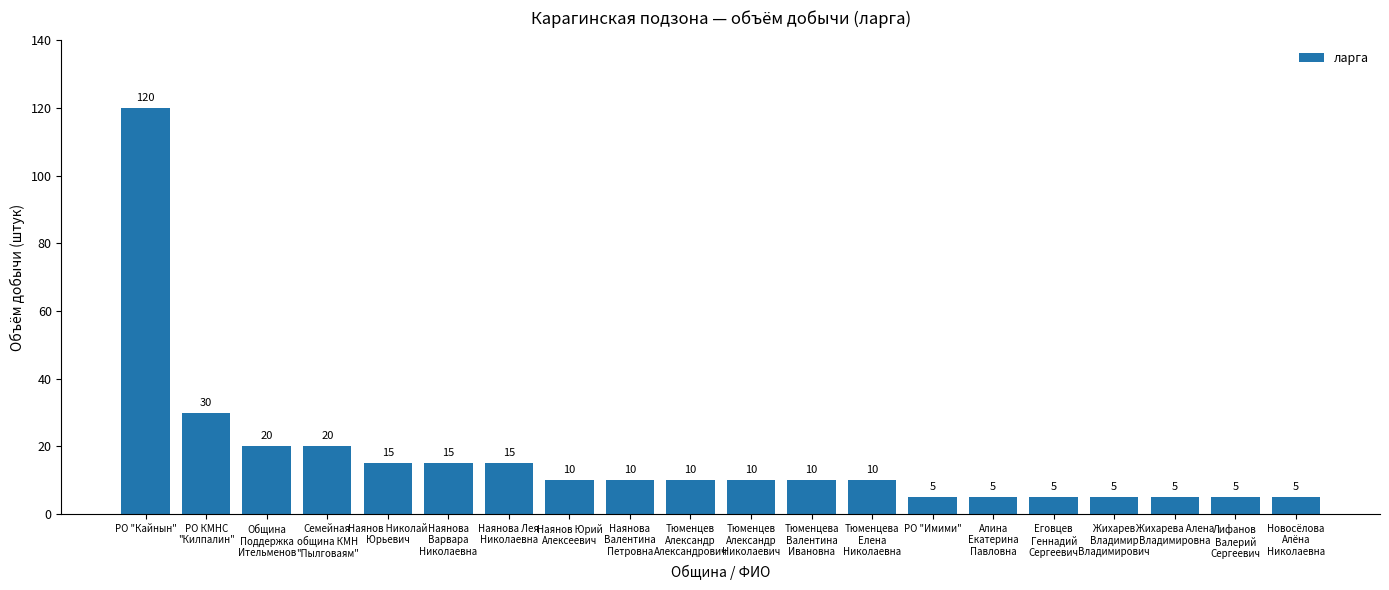

What is the difference between the values at Еговцев
Геннадий
Сергеевич and Наянова Лея
Николаевна?

10